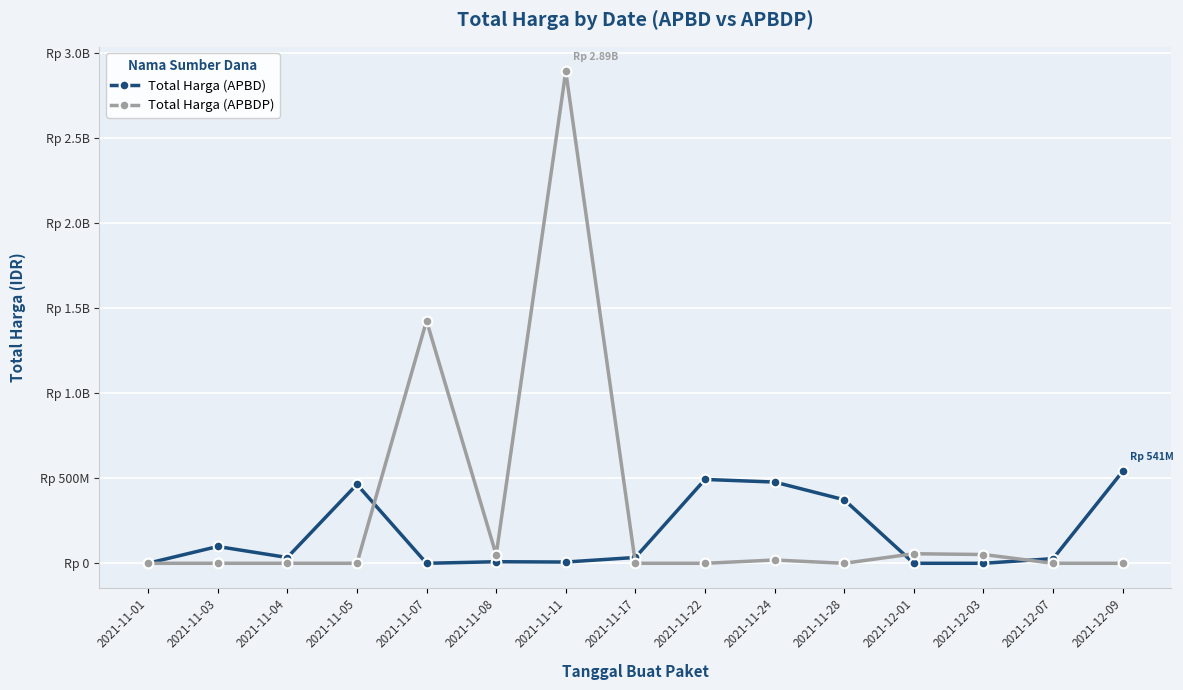

Where does the Total Harga (APBD) series first go above 34000000?

2021-11-03